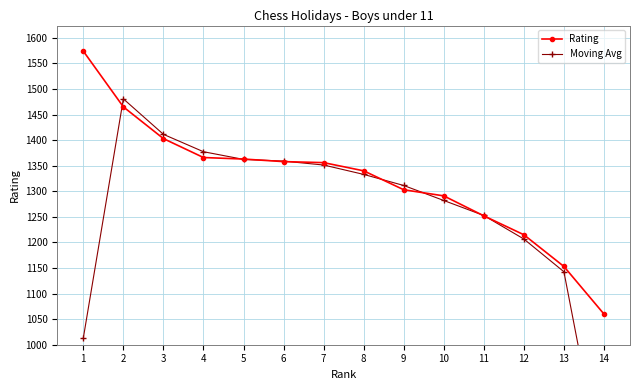

What is the maximum value for Rating?

1574